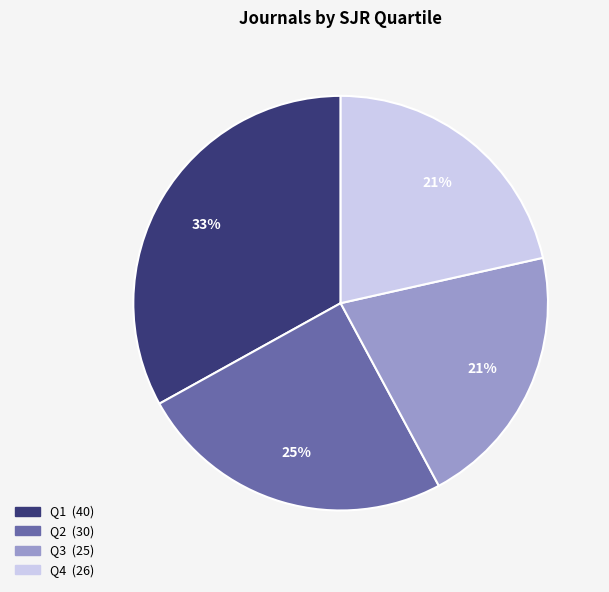

Count the number of slices in the pie.

4